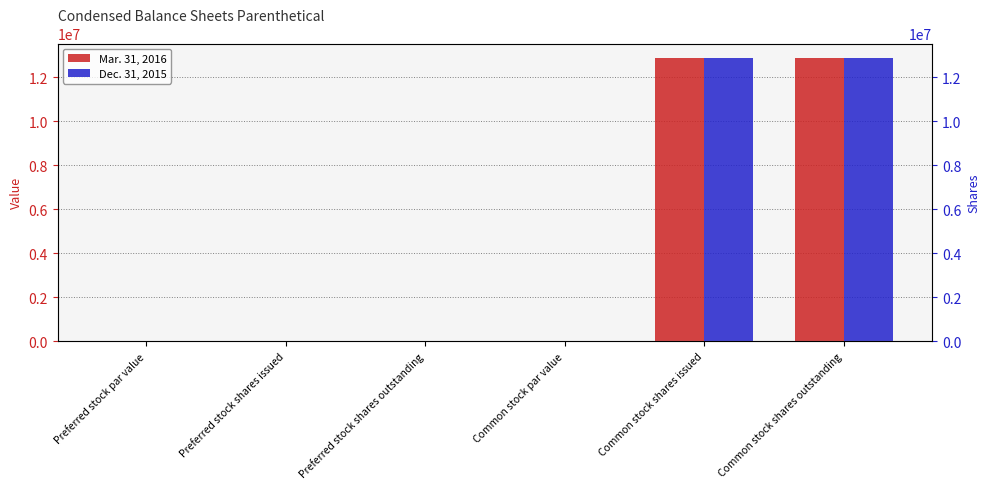

What are all the series names shown in the legend?

Mar. 31, 2016, Dec. 31, 2015